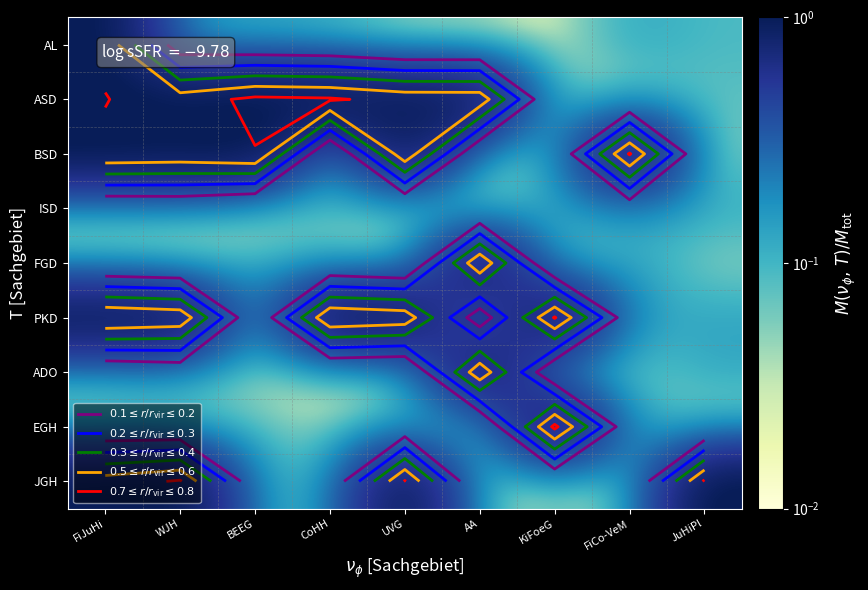

At how many categories does at least one series exceed 0?

9